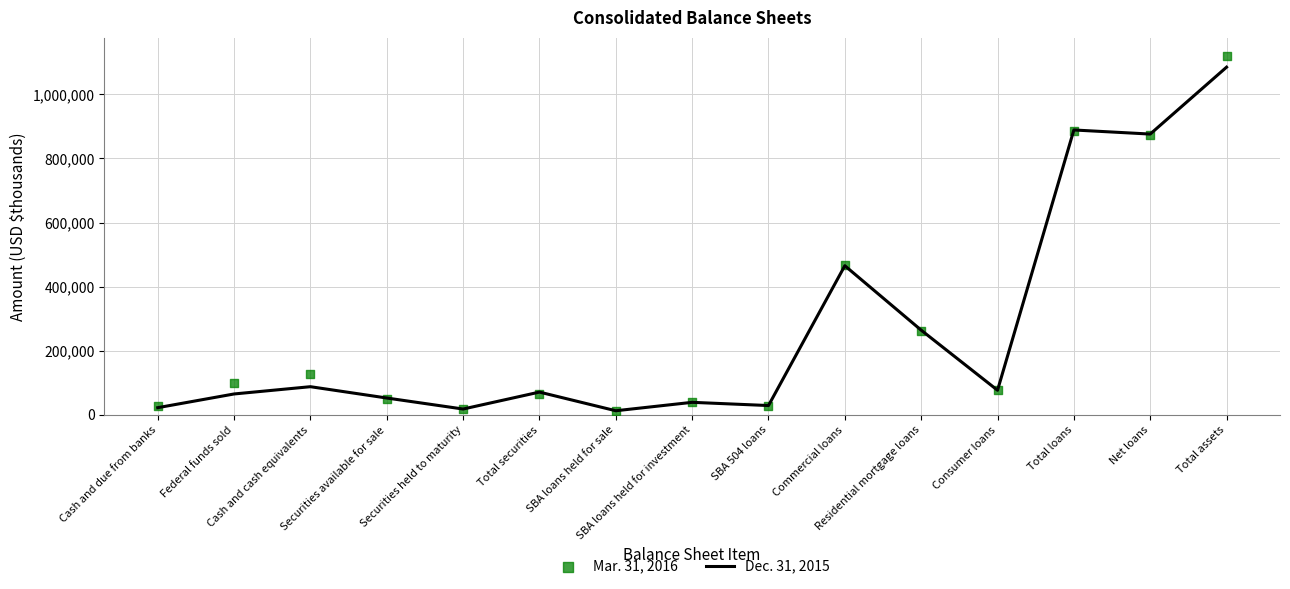

Is the value of Mar. 31, 2016 at Net loans greater than the value of Dec. 31, 2015 at SBA 504 loans?

Yes